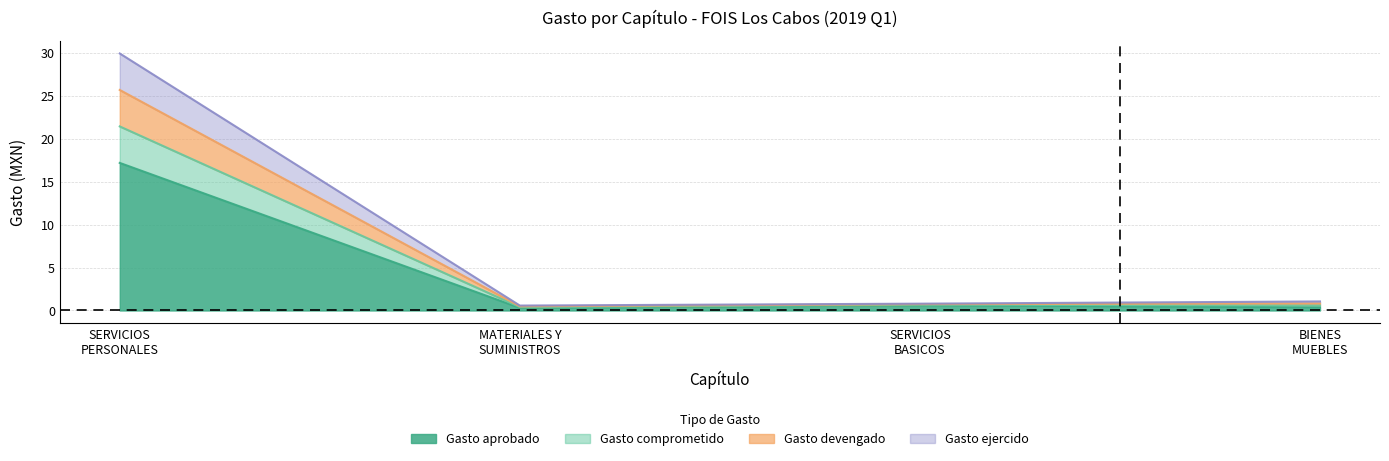

True or false: Gasto devengado has more than 1 interior local peaks.

False